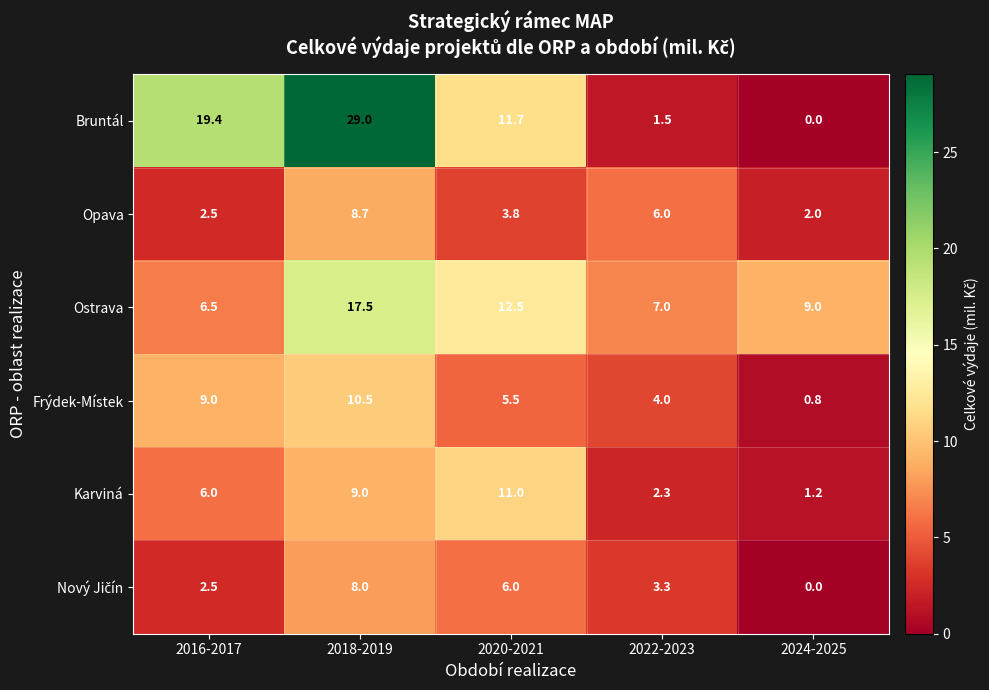

True or false: Opava has a value of 6.0 at 2022-2023.

True